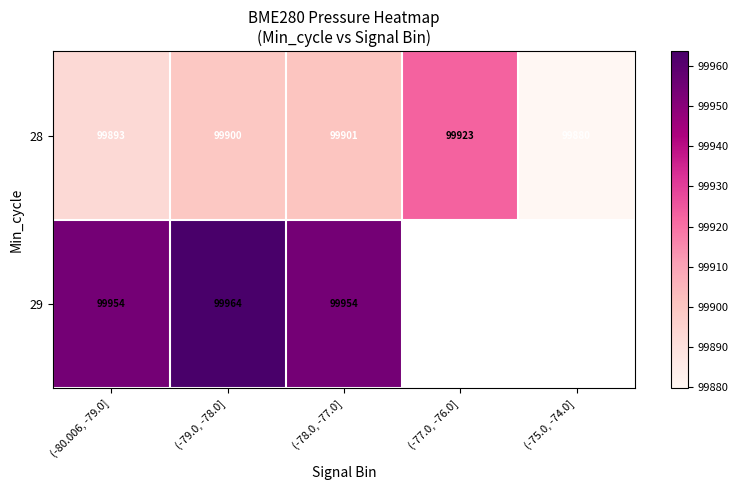

Is the value of 29 at (-79.0, -78.0] greater than the value of 28 at (-78.0, -77.0]?

Yes